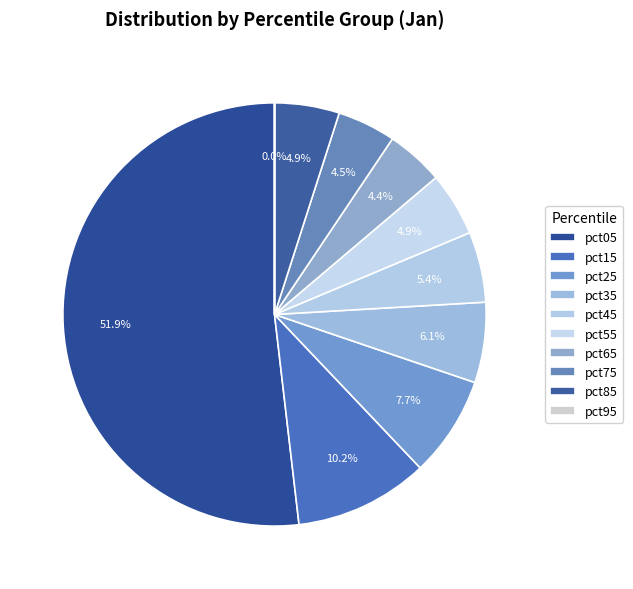

To the nearest percent, what is the average slice percentage?

10%